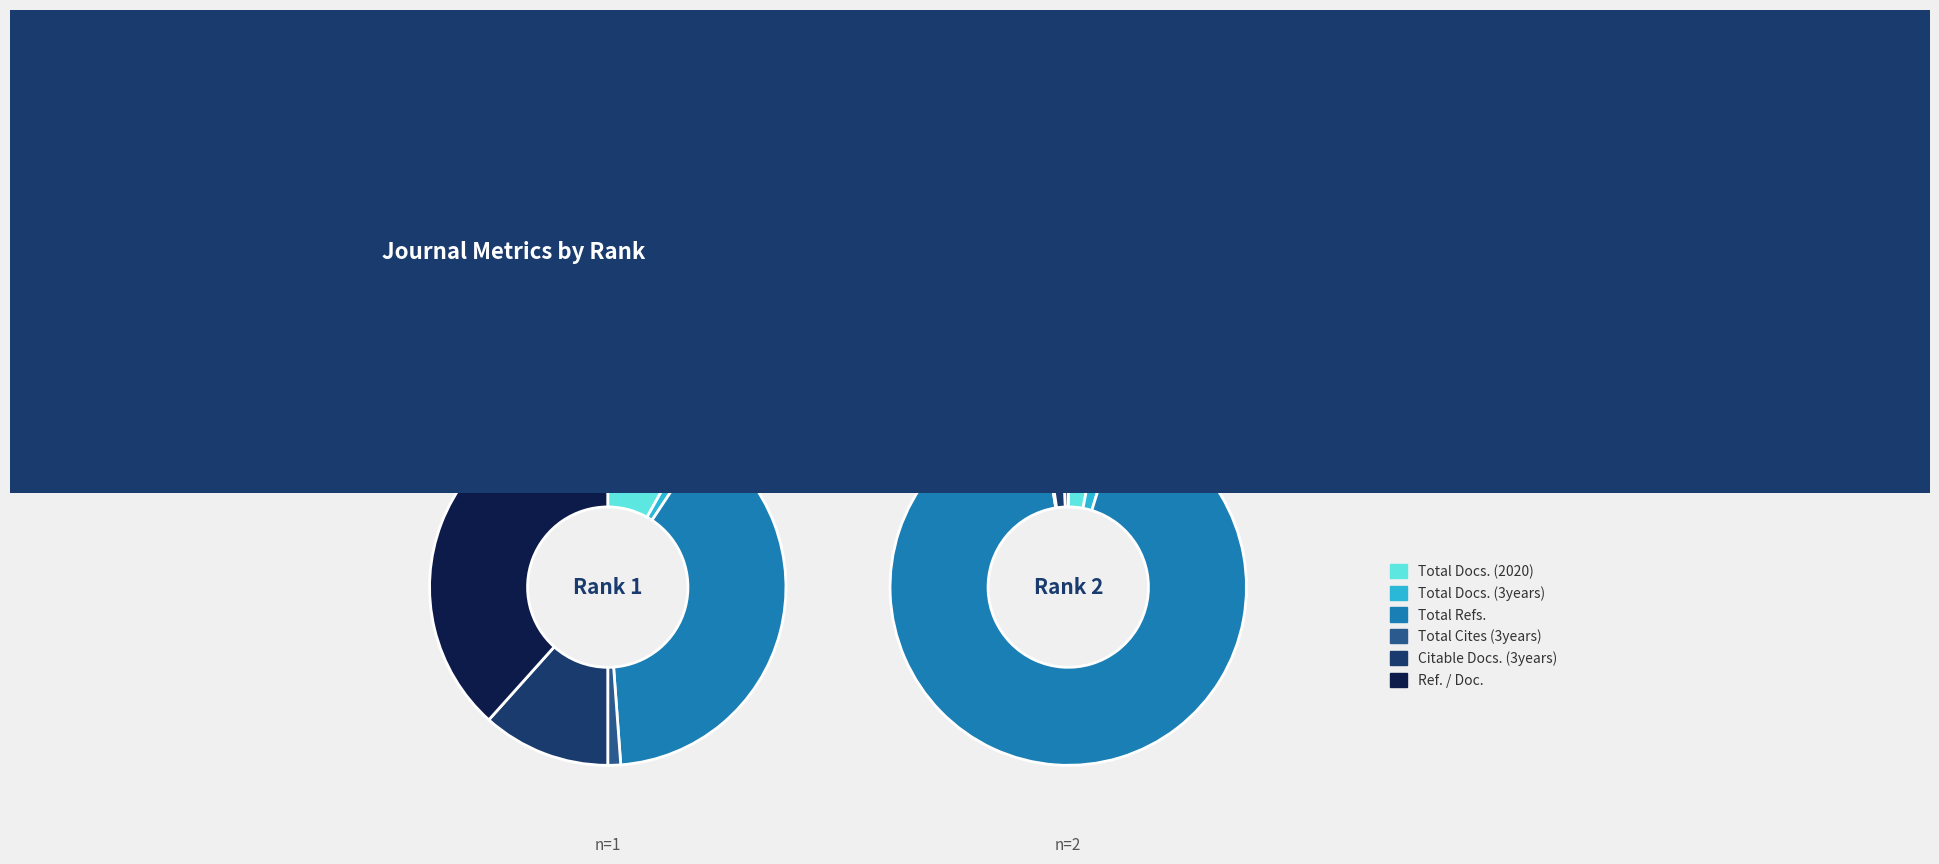

Is it true that Citable Docs. (3years) is 27% of the pie?

False